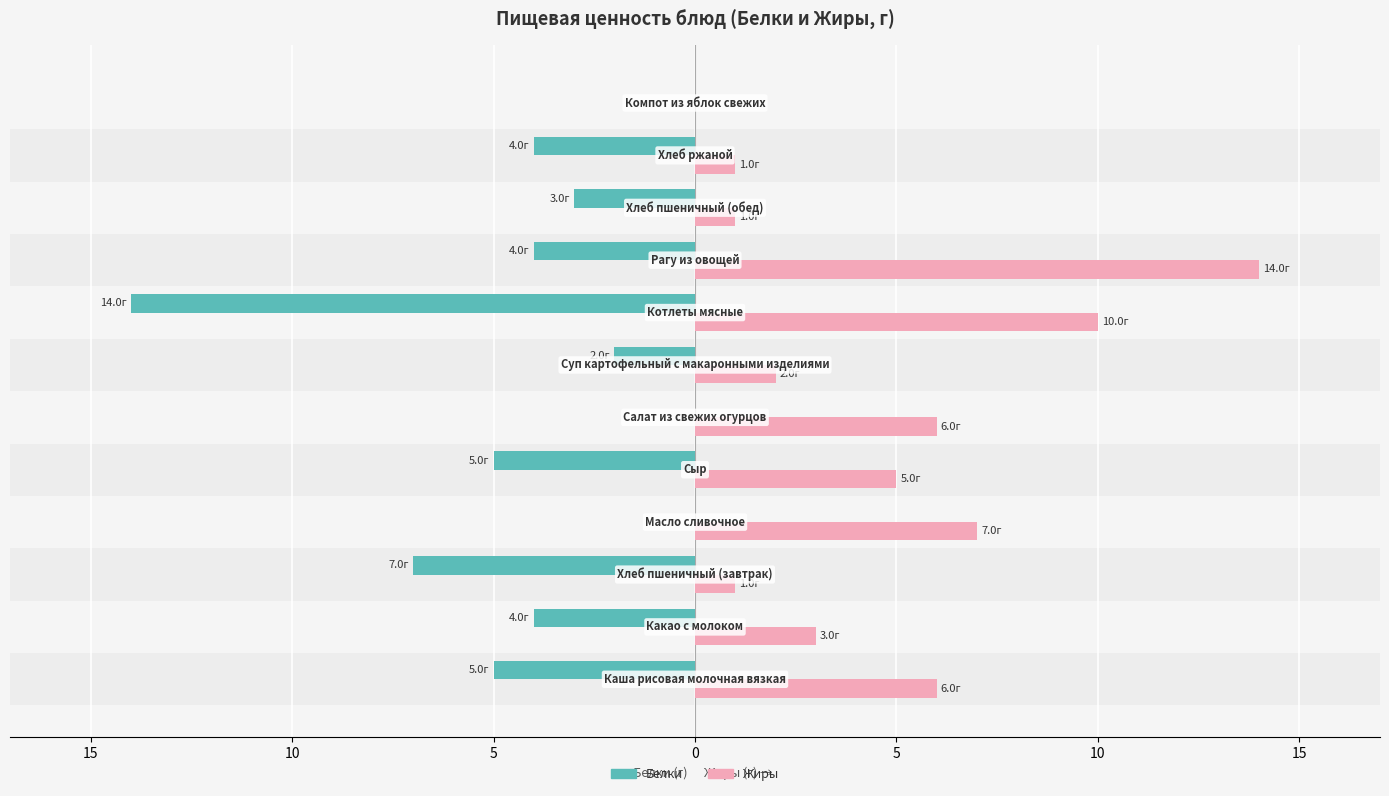

What are all the series names shown in the legend?

Белки, Жиры